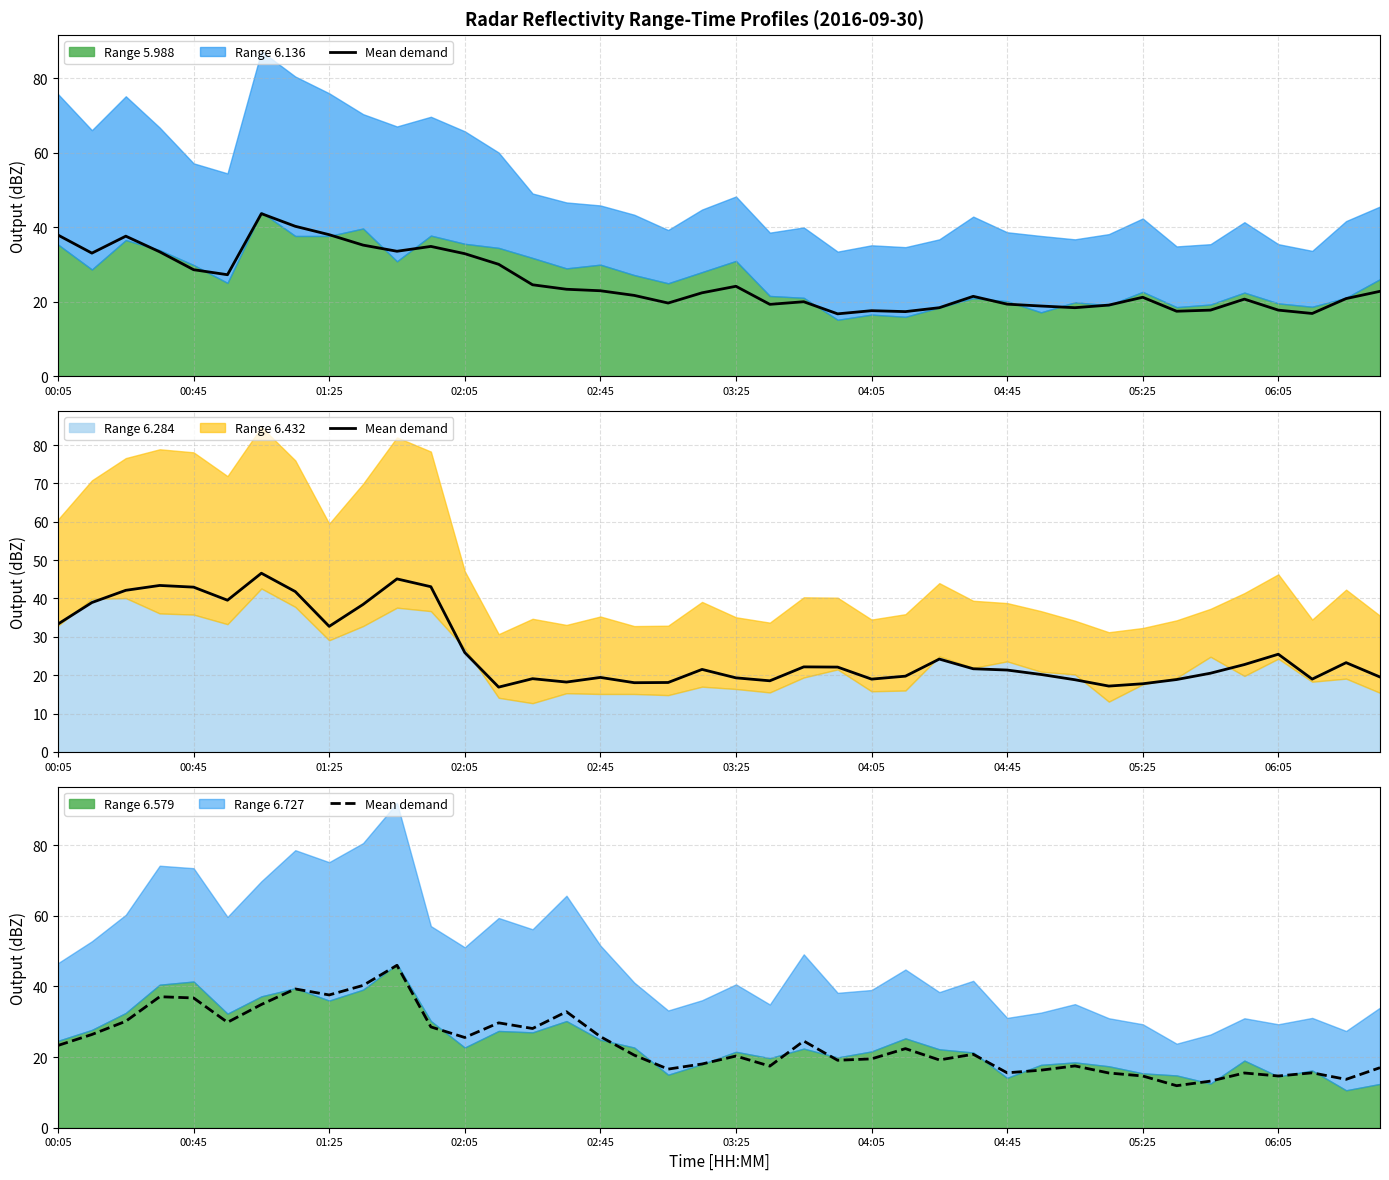

Reading left to right, extract all data points from this chart.

23.3	26.4	30.1	37.1	36.8	29.8	34.9	39.3	37.6	40.3	46.0	28.5	25.5	29.7	28.1	32.9	25.8	20.5	16.6	18.1	20.3	17.4	24.5	19.1	19.5	22.4	19.2	20.8	15.6	16.3	17.5	15.5	14.7	11.9	13.2	15.5	14.7	15.6	13.7	17.0